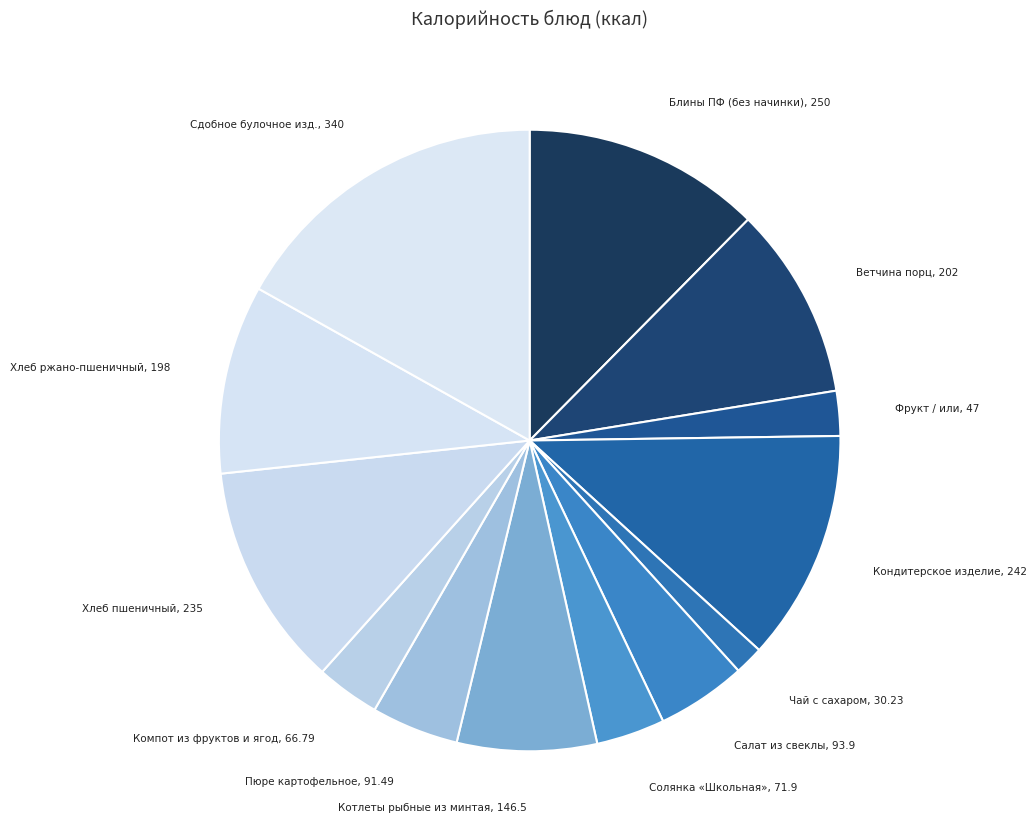

What is the smallest slice in the pie chart?

Чай с сахаром